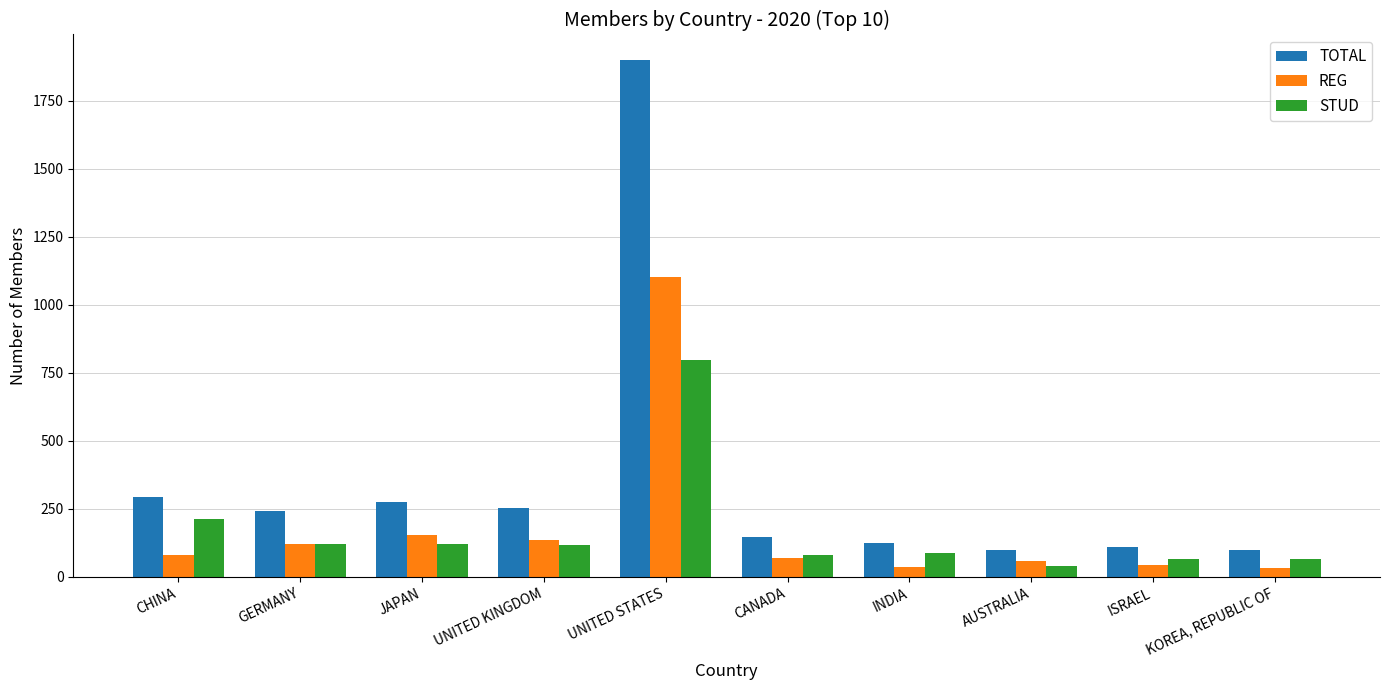

Between UNITED KINGDOM and AUSTRALIA, which series saw the biggest shift?

TOTAL